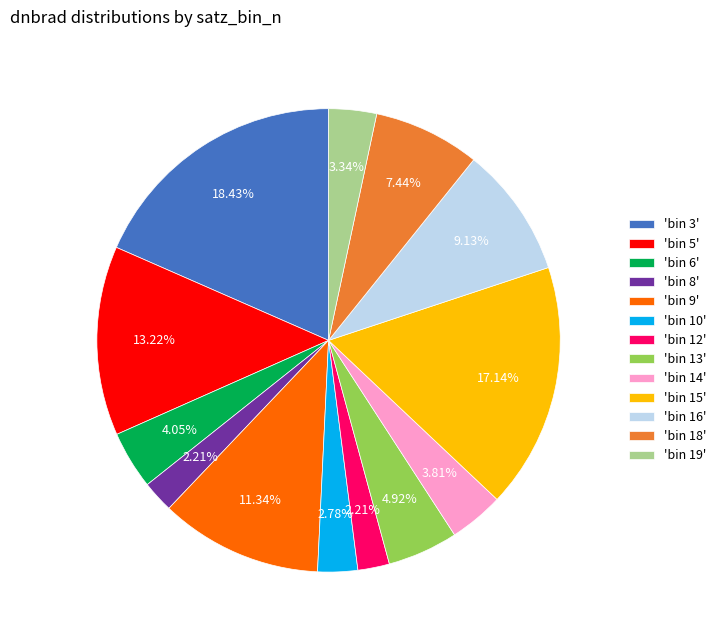

Does 'bin 15' account for over 50% of the chart?

No